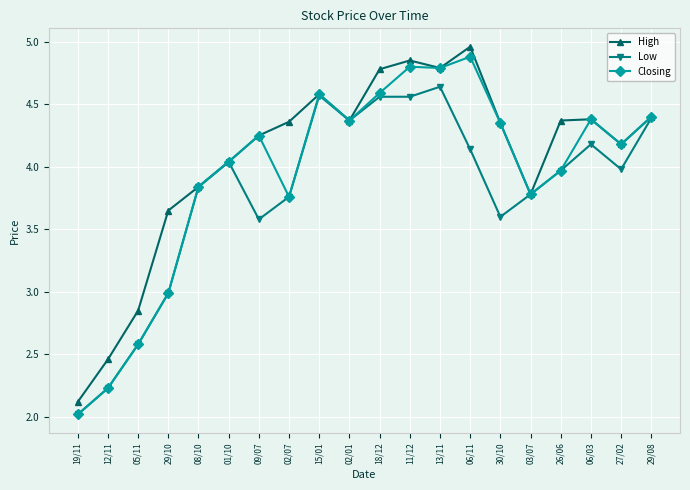

Which label corresponds to the smallest value in the chart?

19/11